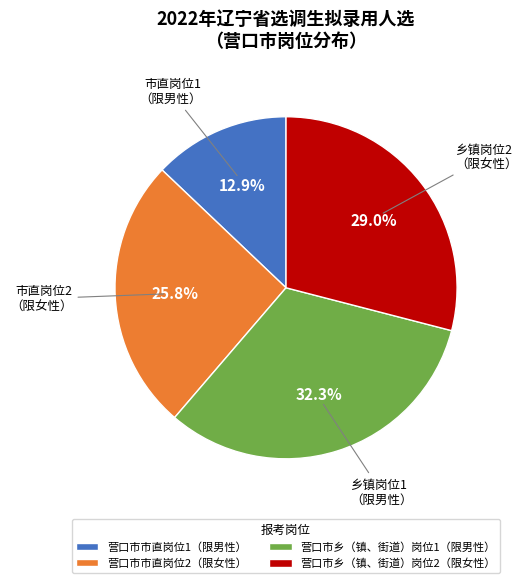

What percentage is the 营口市市直岗位1（限男性） slice, to the nearest percent?

13%